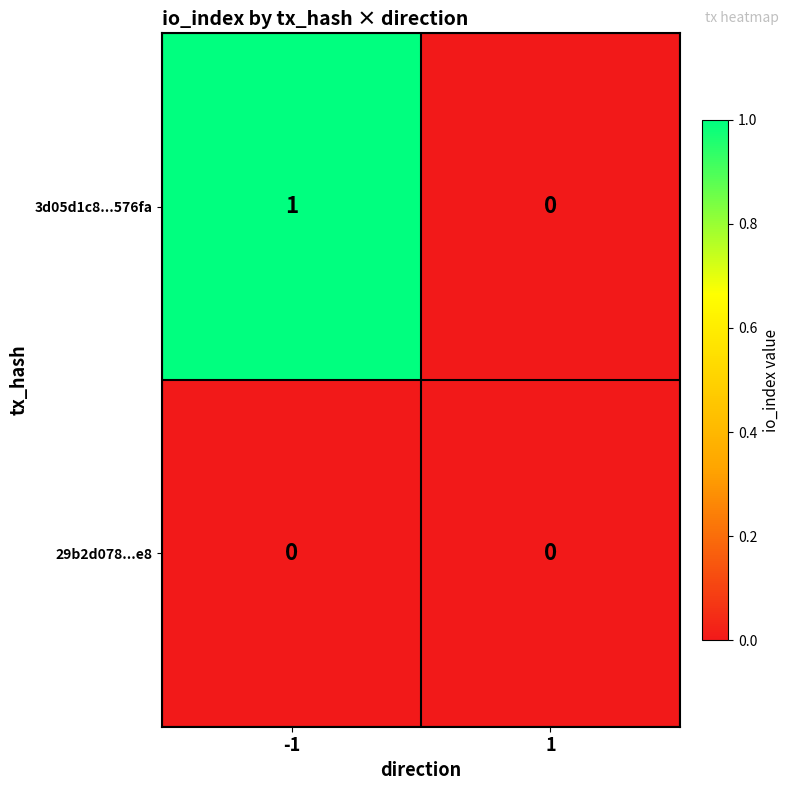

List the labels in order of 3d05d1c8...576fa value, smallest first.

1, -1